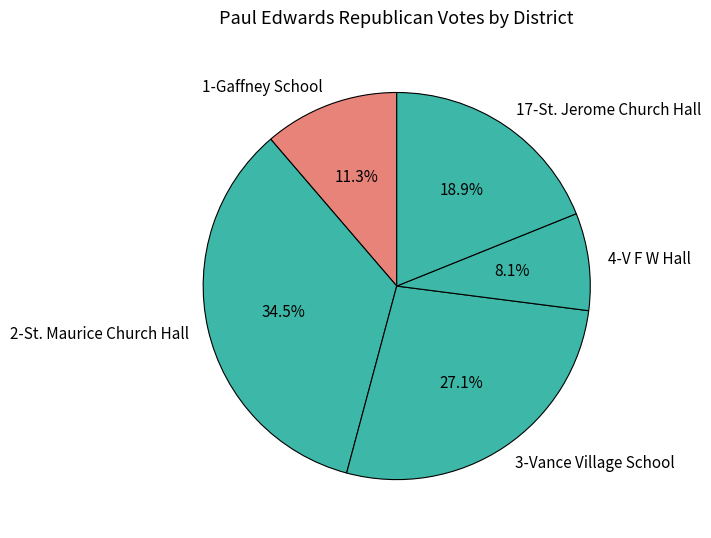

Between 3-Vance Village School and 17-St. Jerome Church Hall, which is larger?

3-Vance Village School